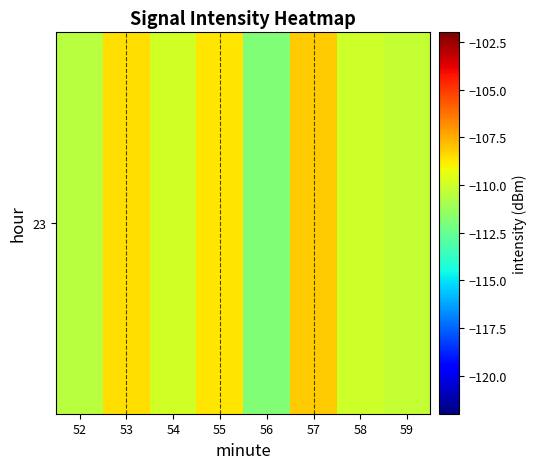

Where does the data first go above -109?

53